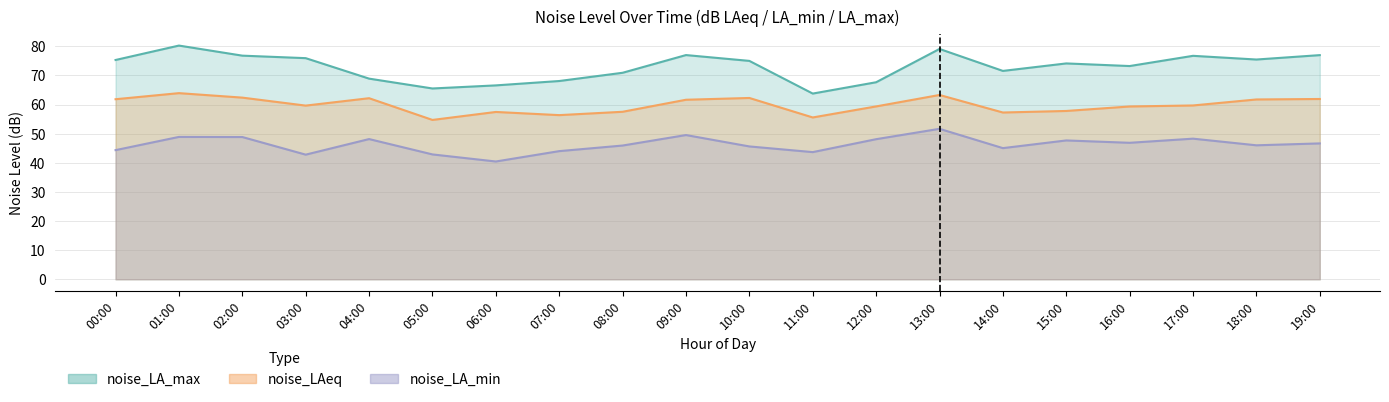

Does the chart have visible grid lines?

Yes